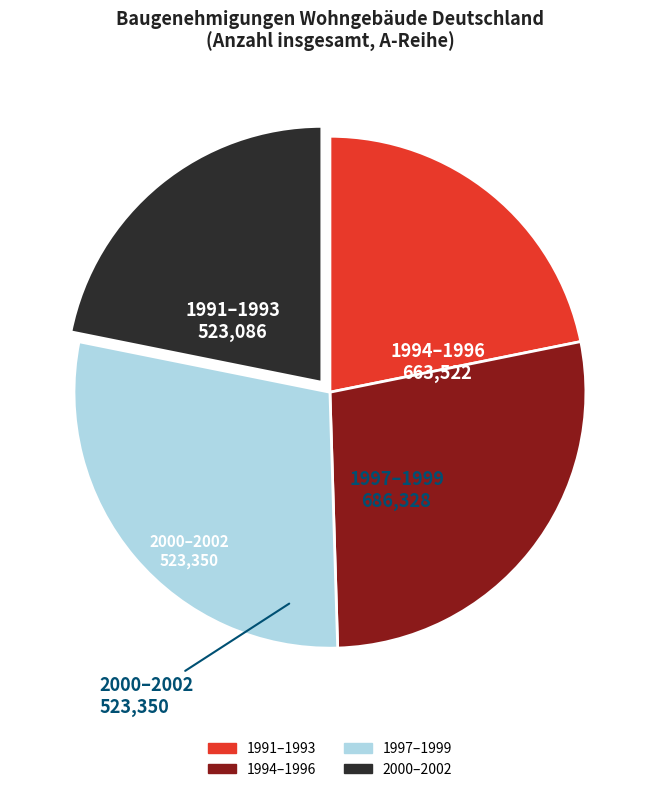

Is there a majority slice in this chart?

No